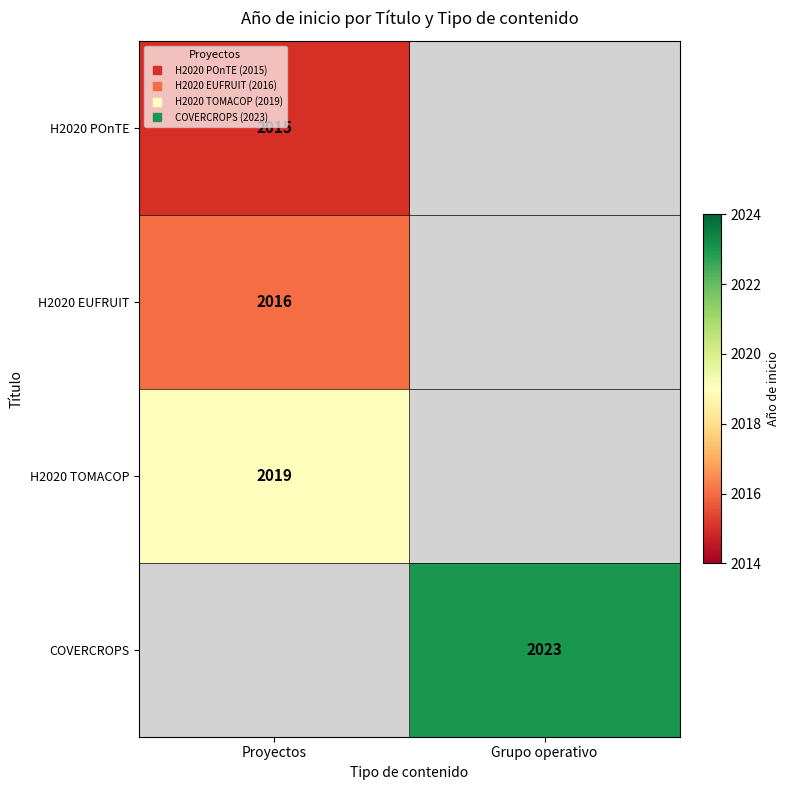

True or false: H2020 TOMACOP has a value of 1365 at Grupo operativo.

False